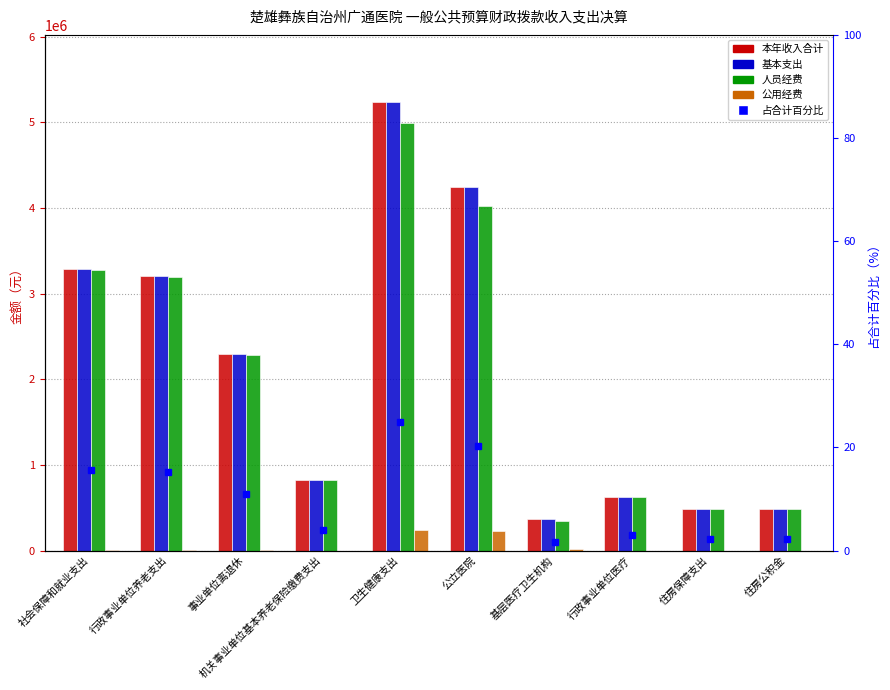

What is the average value of the 基本支出 series?

2103857.4